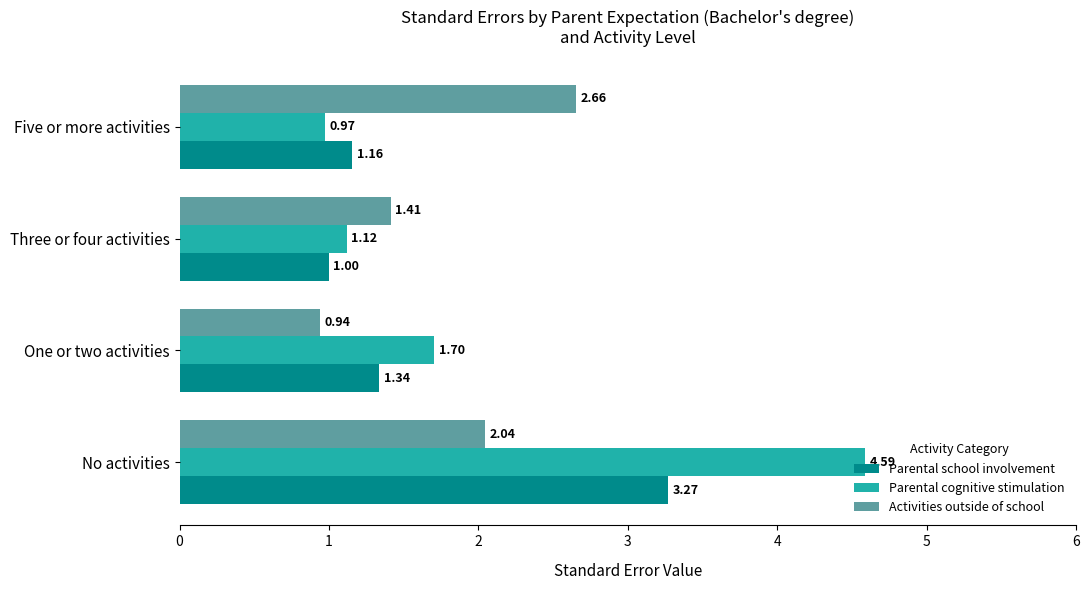

At which label is Activities outside of school closest to 1?

One or two activities